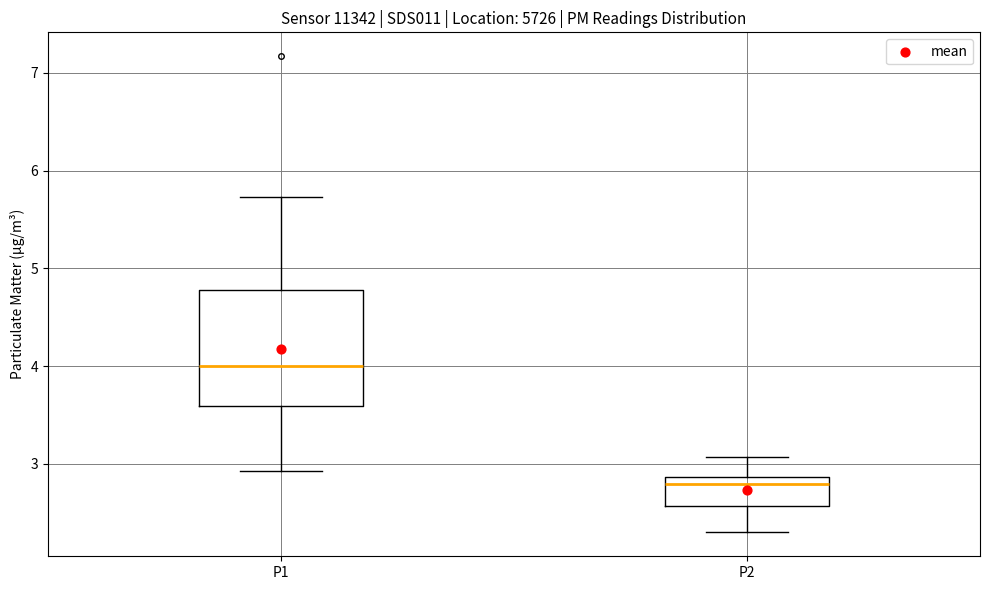

Reading left to right, transcribe this box plot: for each box, give where its median line is, the range the box spans, and where its two whiskers end, as read against the y-axis. The values are not printed on the chart, so give them approximately, as read against the axis.

P1: median 4.0, box 3.6 to 4.8, whiskers 2.9 to 5.7
P2: median 2.8, box 2.6 to 2.9, whiskers 2.3 to 3.1